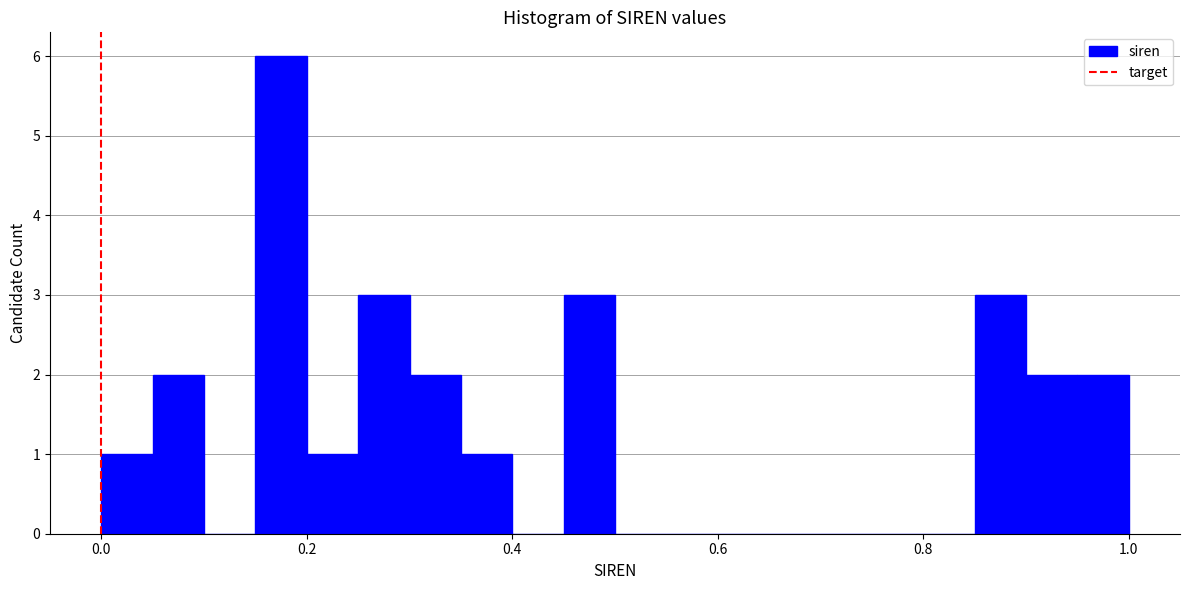

Around what value on the x-axis is the tallest bar? Give the approximate position of its centre, as read against the axis.

0.18